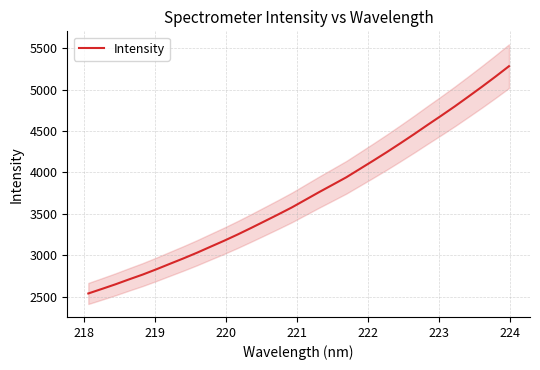

What is the smallest value displayed?

2539.7